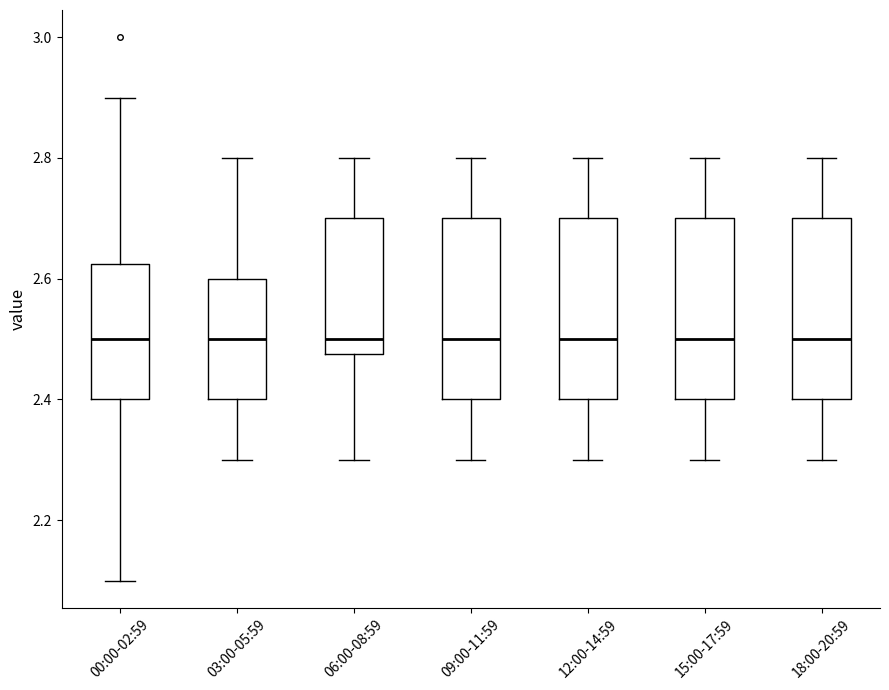

Reading left to right, read every box against the y-axis: the position of its median line, the range the box covers, and the ends of its whiskers. The values are not printed on the chart, so give them approximately, as read against the axis.

00:00-02:59: median 2.50, box 2.40 to 2.62, whiskers 2.10 to 2.90
03:00-05:59: median 2.50, box 2.40 to 2.60, whiskers 2.30 to 2.80
06:00-08:59: median 2.50, box 2.48 to 2.70, whiskers 2.30 to 2.80
09:00-11:59: median 2.50, box 2.40 to 2.70, whiskers 2.30 to 2.80
12:00-14:59: median 2.50, box 2.40 to 2.70, whiskers 2.30 to 2.80
15:00-17:59: median 2.50, box 2.40 to 2.70, whiskers 2.30 to 2.80
18:00-20:59: median 2.50, box 2.40 to 2.70, whiskers 2.30 to 2.80